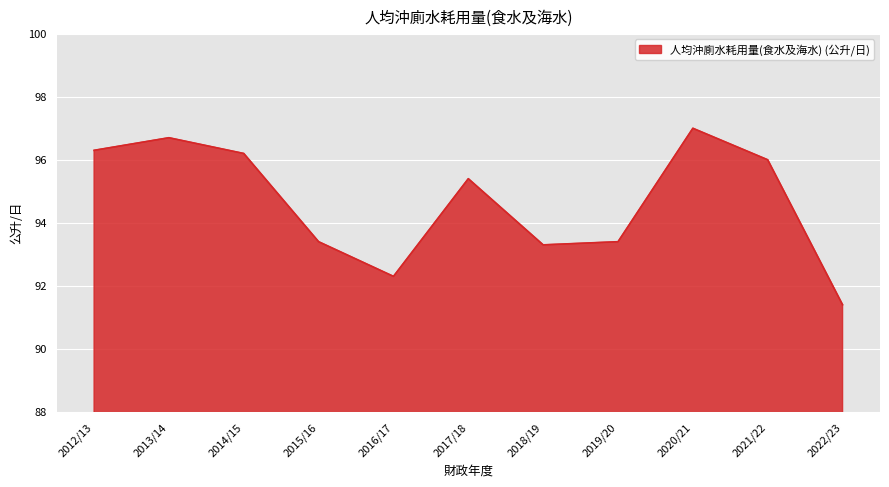

What position from the right is 2012/13?

11